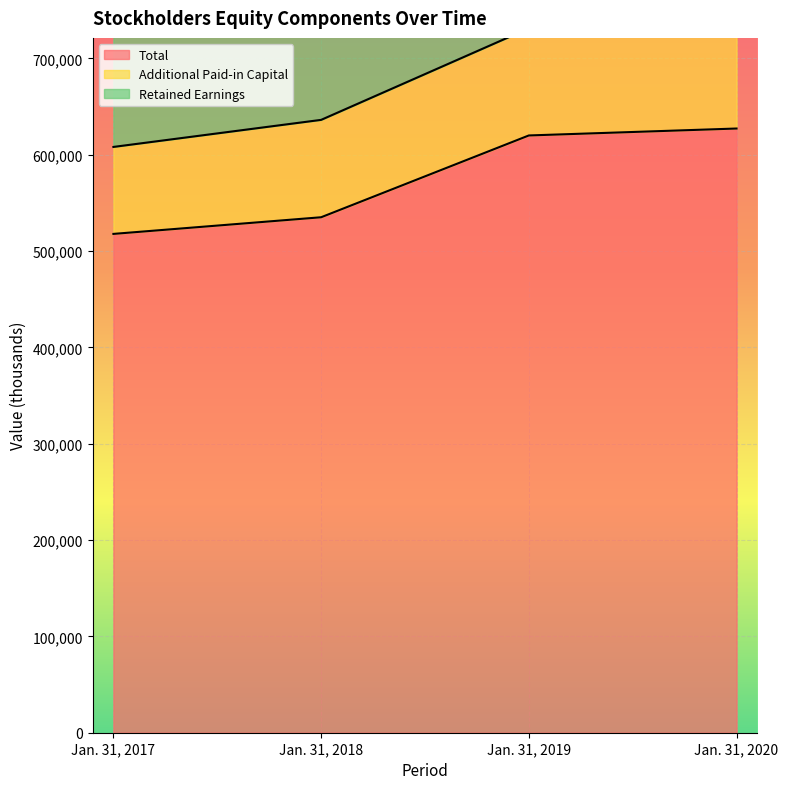

Between Jan. 31, 2018 and Jan. 31, 2017, which is larger?

Jan. 31, 2018